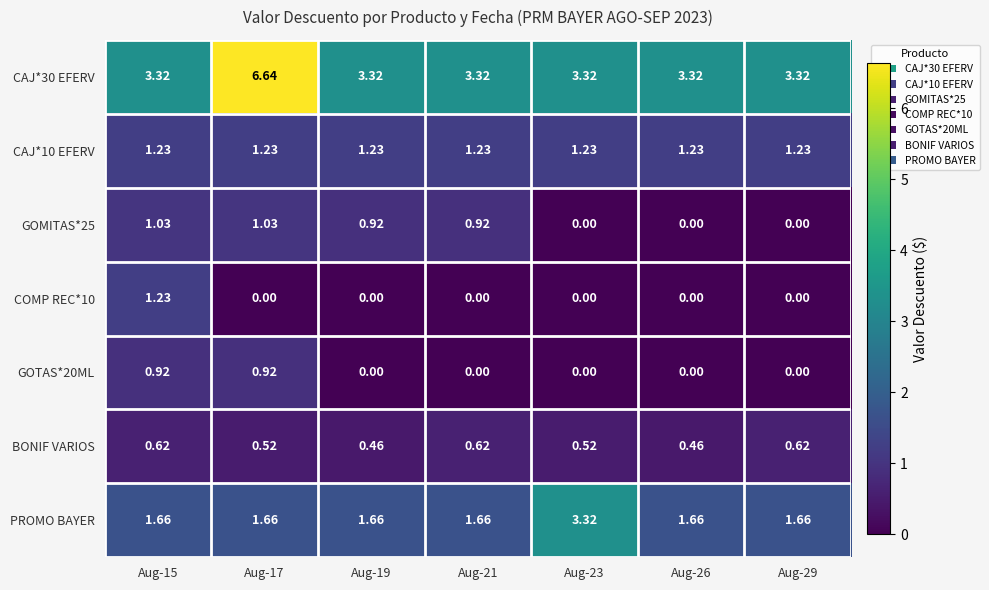

Between Aug-21 and Aug-23, which series saw the biggest shift?

PROMO BAYER